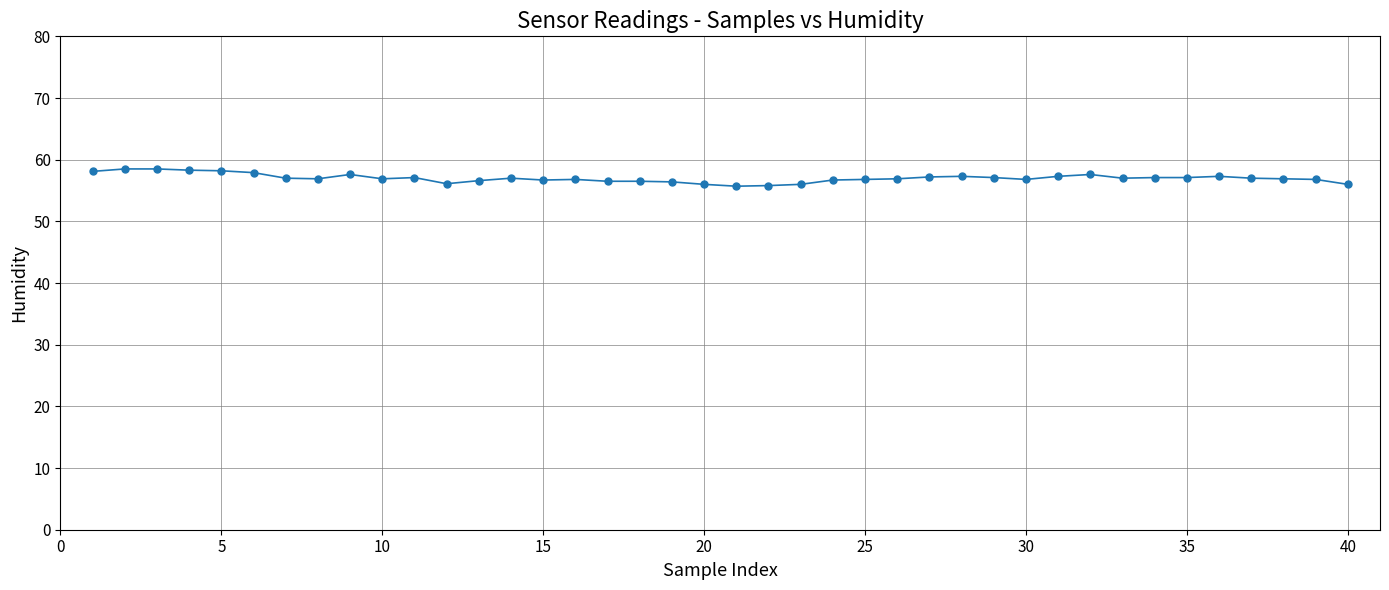

What is the difference between the second highest and second lowest values?

2.7